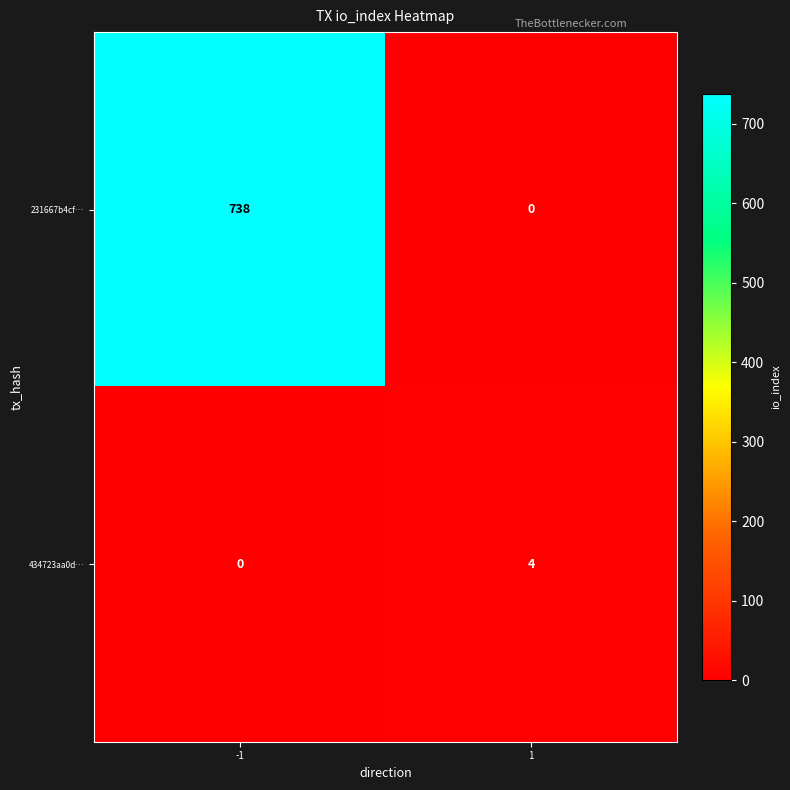

What is the difference between the 434723aa0d… values at 1 and -1?

4